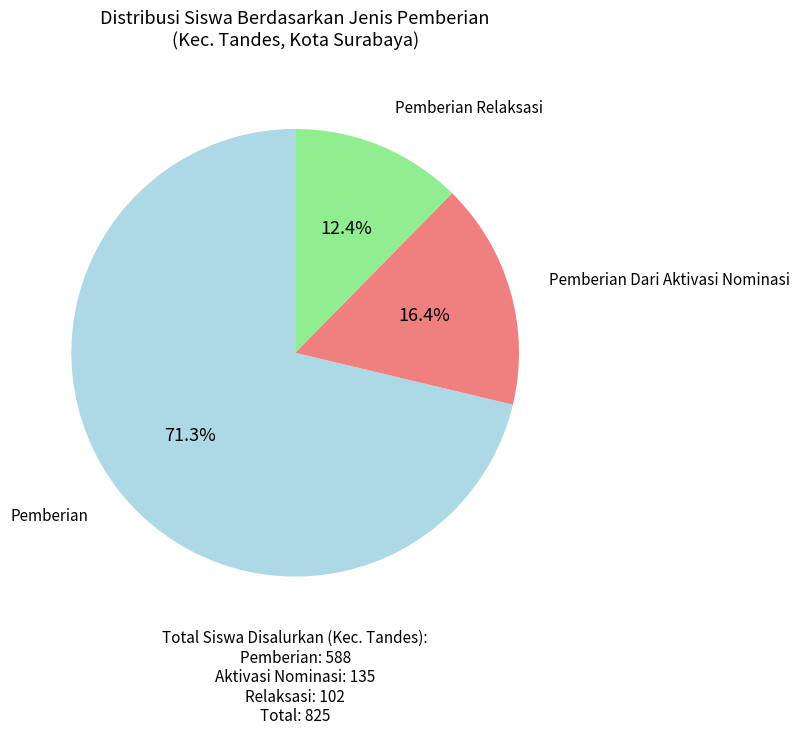

Count the number of slices in the pie.

3